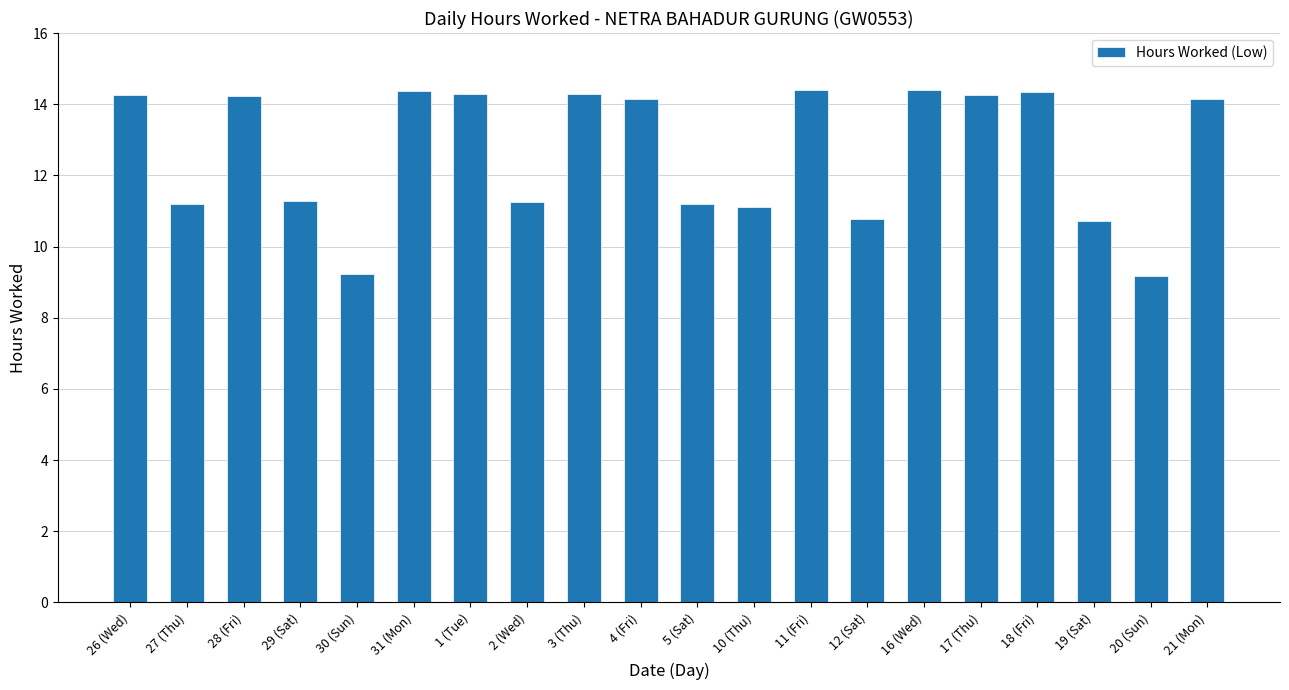

What is the label of the 13th bar from the right?

2 (Wed)